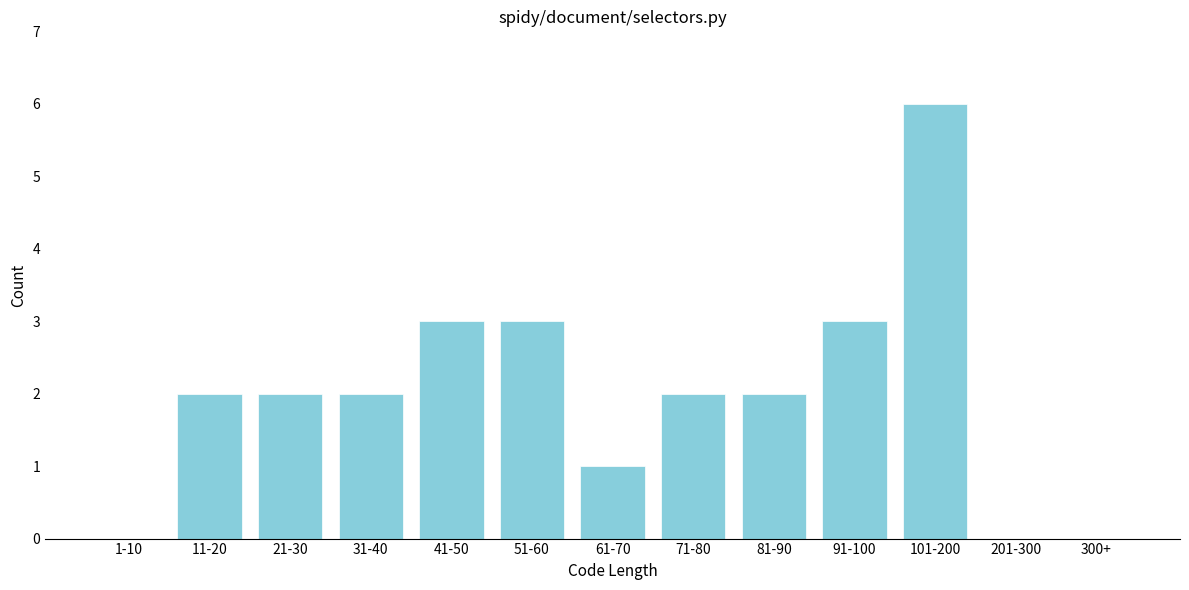

Reading left to right, transcribe all the data shown in this chart.

1-10=0	11-20=2	21-30=2	31-40=2	41-50=3	51-60=3	61-70=1	71-80=2	81-90=2	91-100=3	101-200=6	201-300=0	300+=0